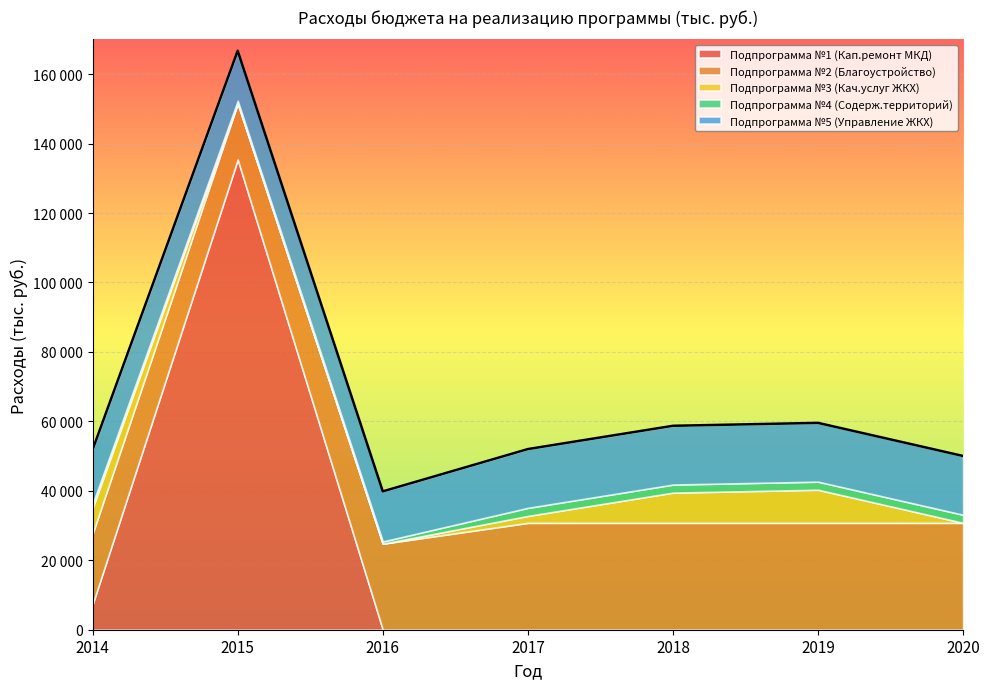

True or false: Подпрограмма №2 (Благоустройство) and Подпрограмма №3 (Кач.услуг ЖКХ) intersect in this chart.

False